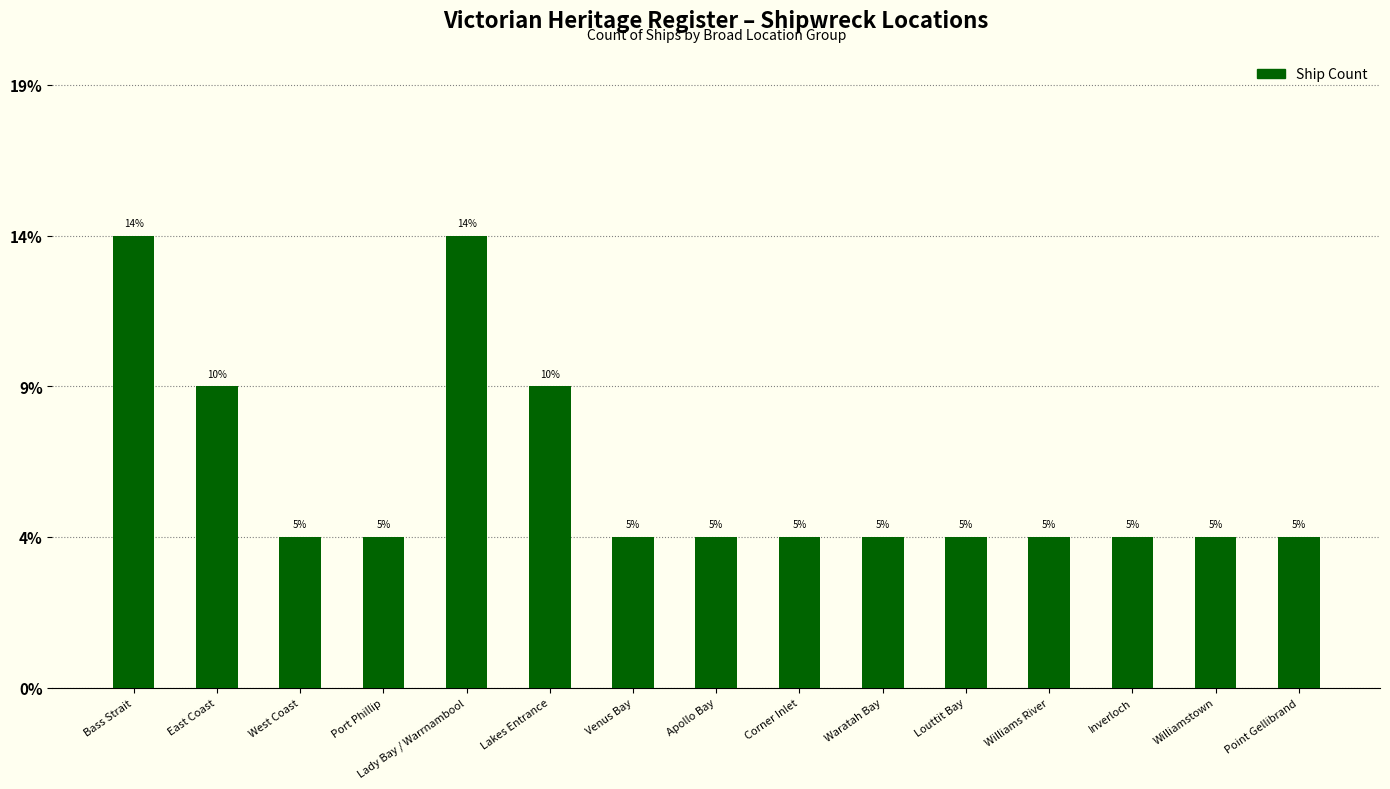

Count the number of values greater than 1.

4